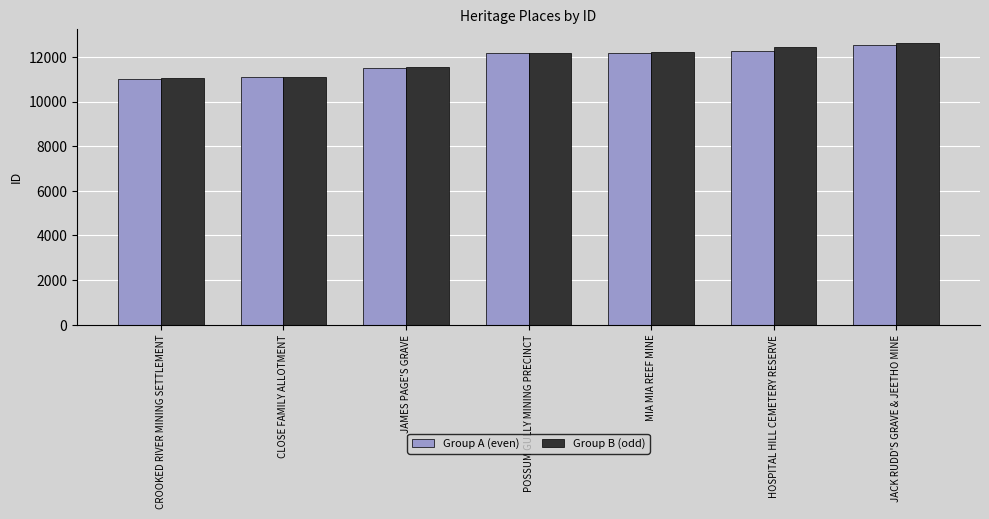

Is it true that Group B (odd) equals 12622 at JACK RUDD'S GRAVE & JEETHO MINE?

True